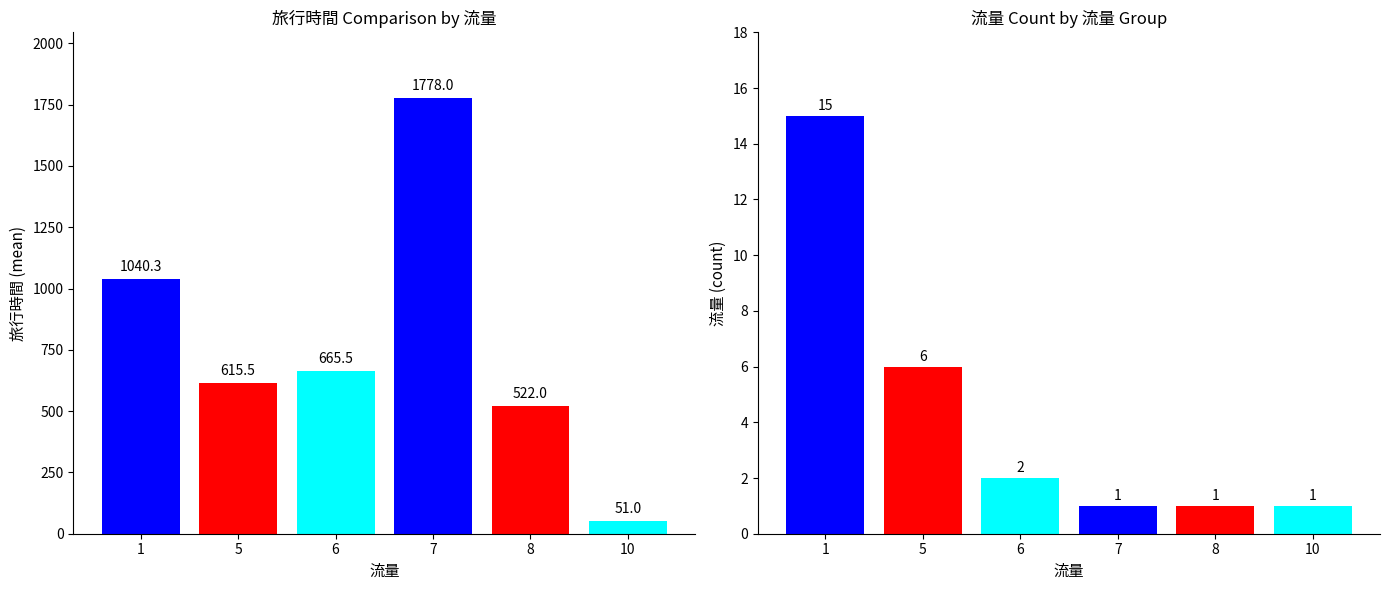

How many groups of bars are there?

6